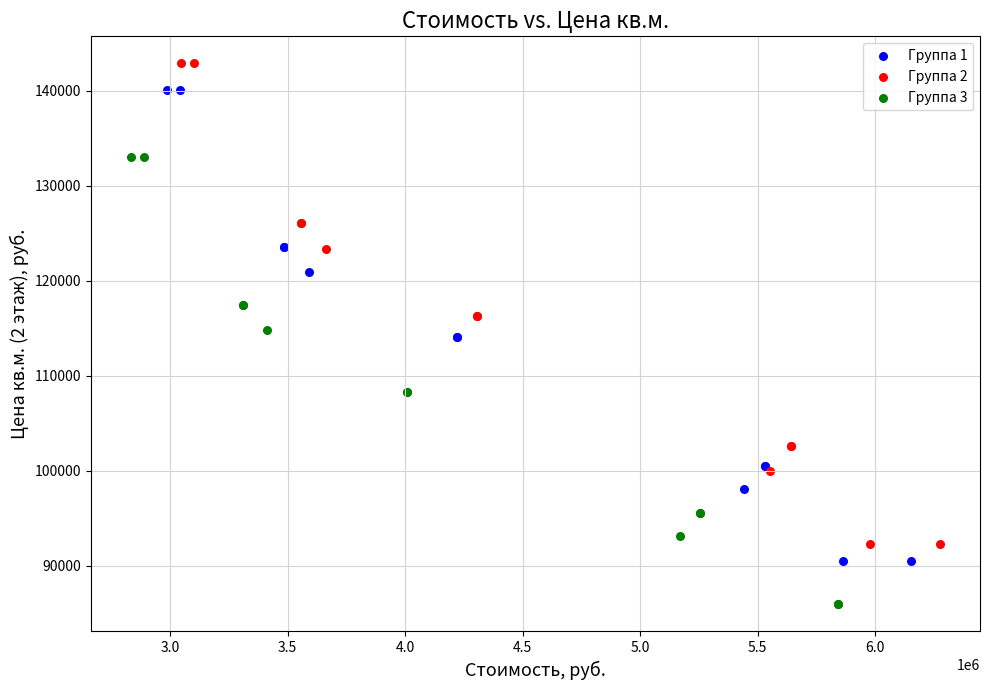

Which series reaches the minimum Y coordinate?

Группа 3